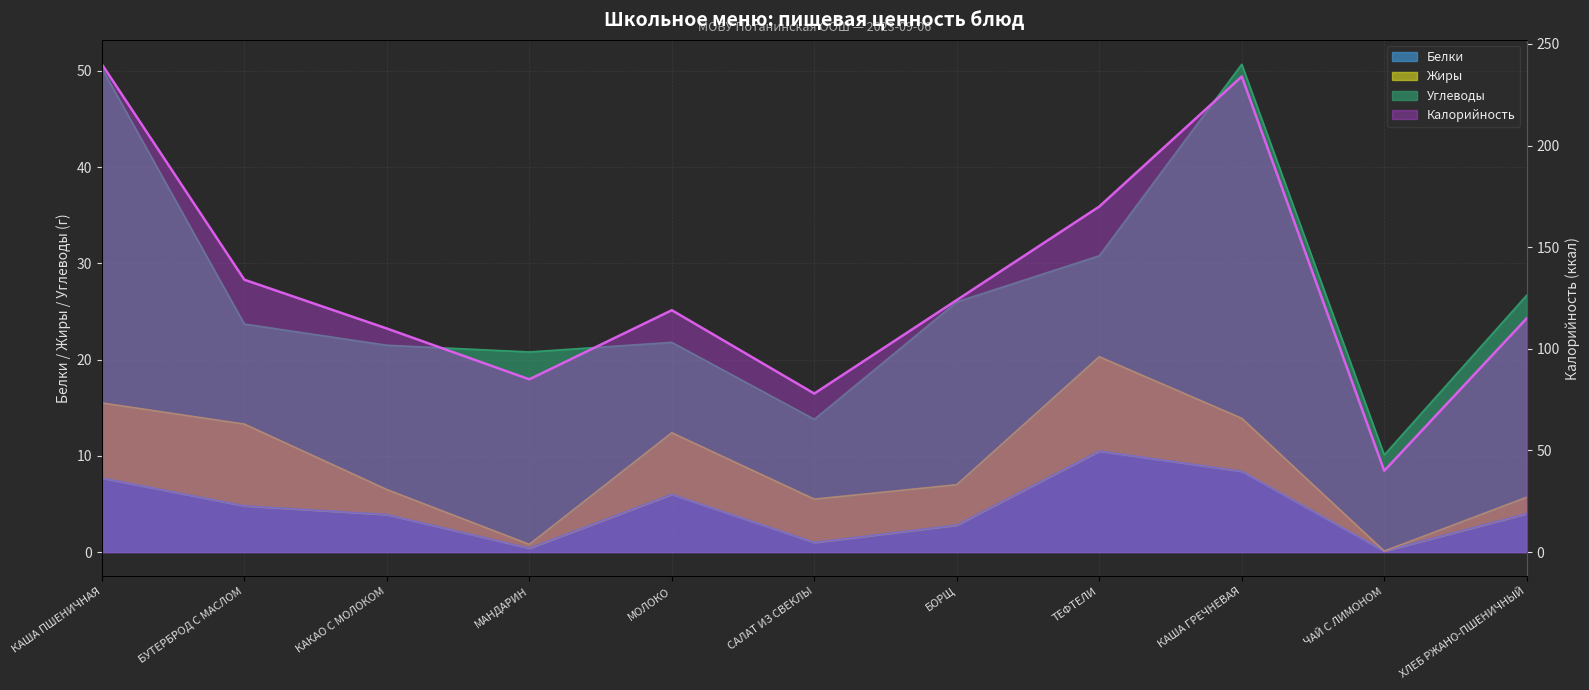

How many interior local valleys does the Калорийность series have?

3